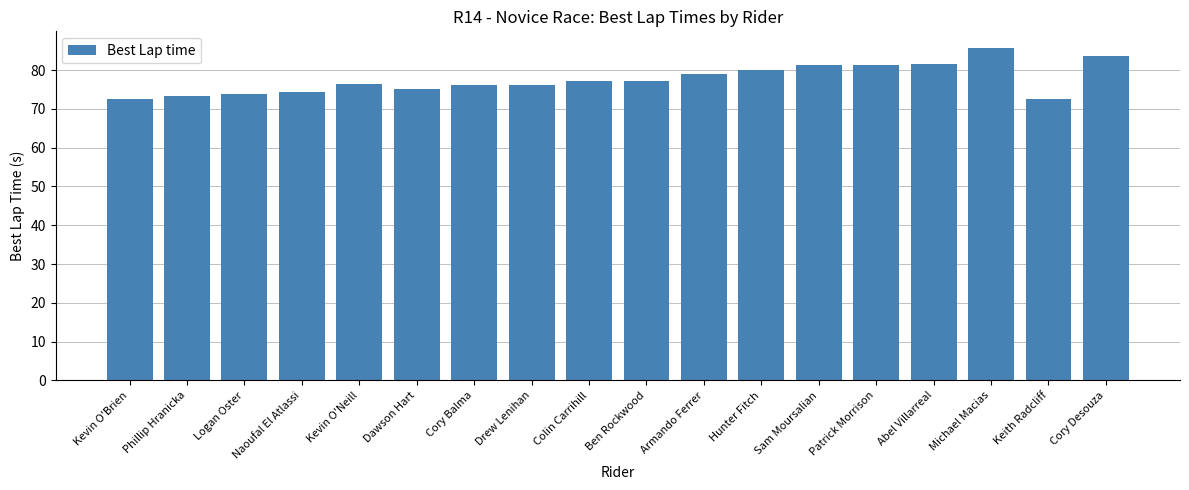

What is the label of the 1st bar from the left?

Kevin O'Brien